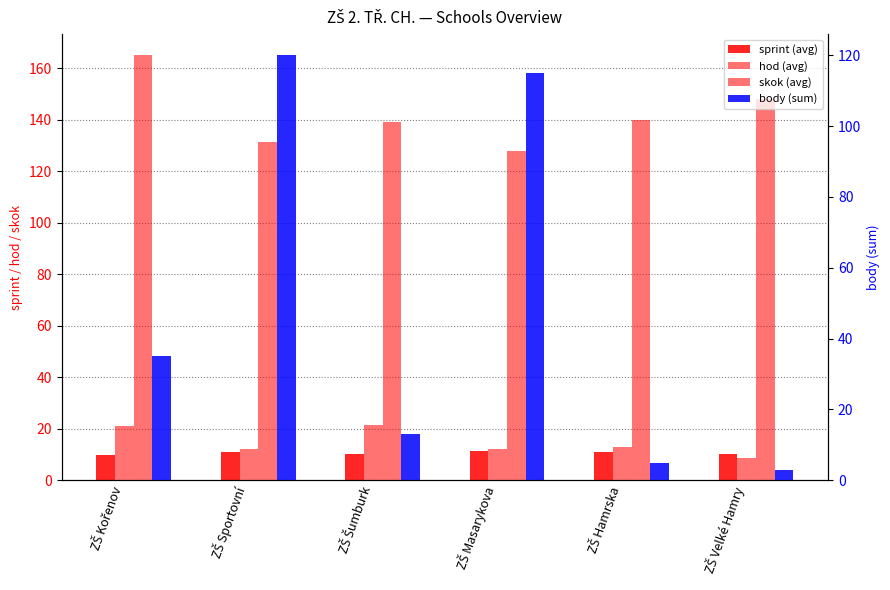

The value of sprint (avg) at ZŠ Kořenov is 16.6. True or false?

False